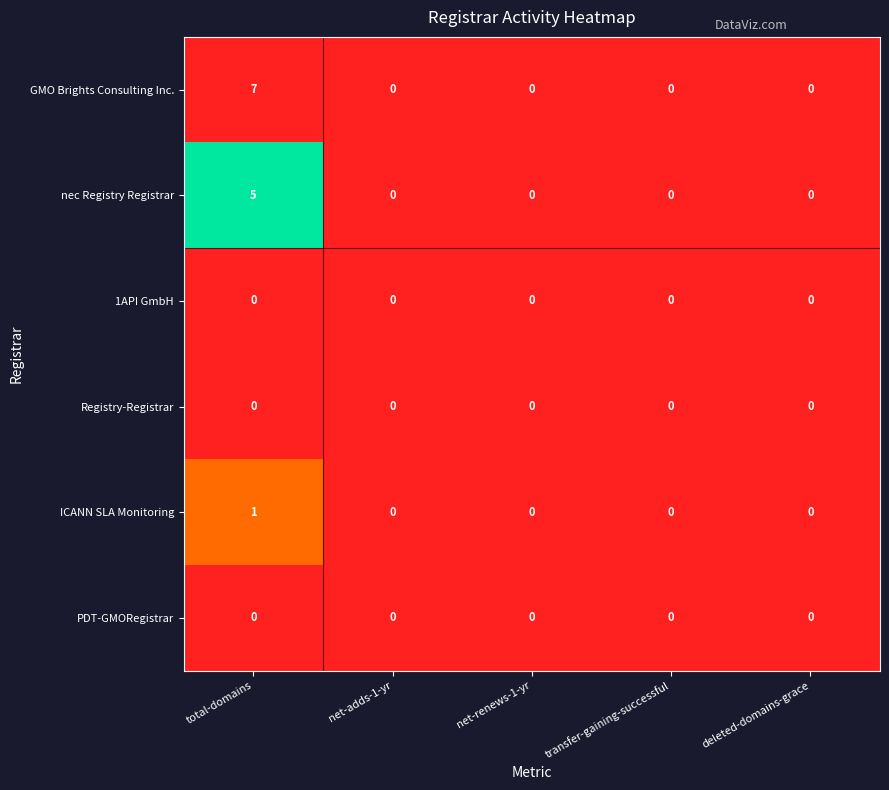

Which series has the largest range (max minus min)?

GMO Brights Consulting Inc.